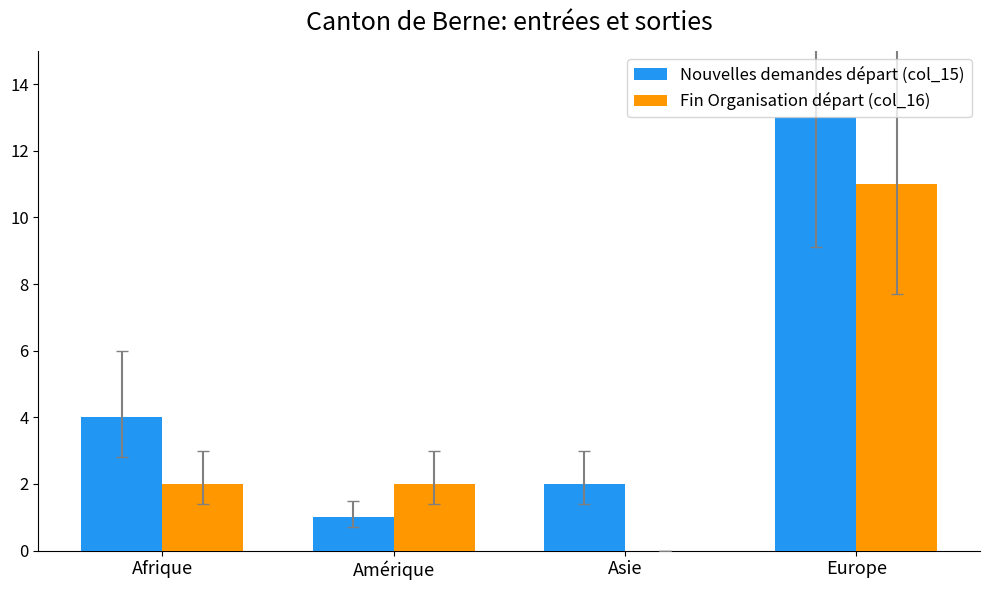

Is the value of Nouvelles demandes départ (col_15) at Europe greater than the value of Fin Organisation départ (col_16) at Asie?

Yes